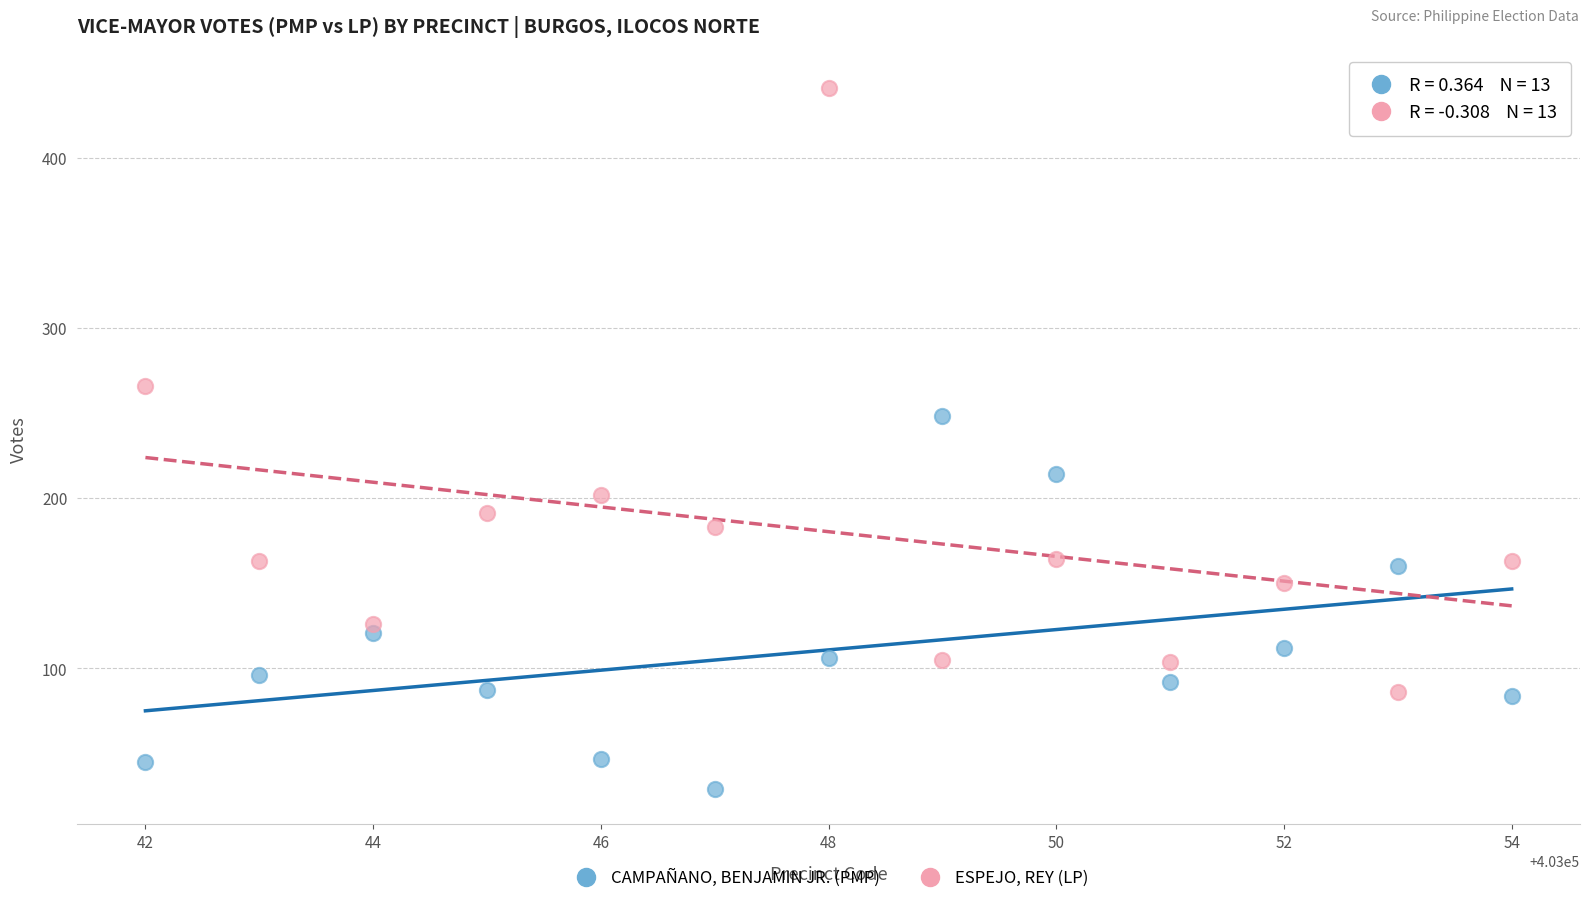

Across all series, what Y value is closest to 235?

248